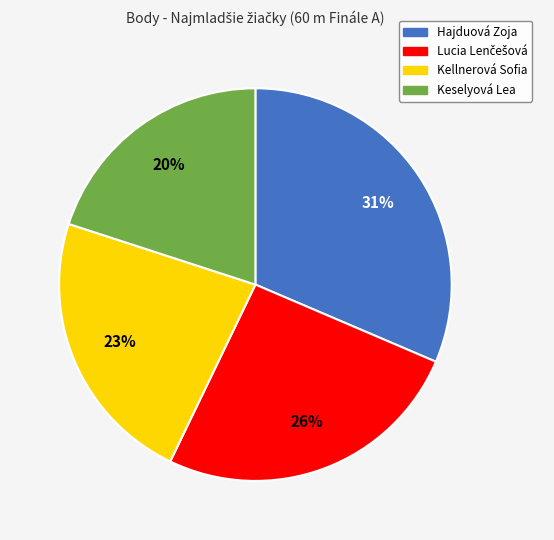

Do Keselyová Lea and Kellnerová Sofia together represent more than half of the pie?

No